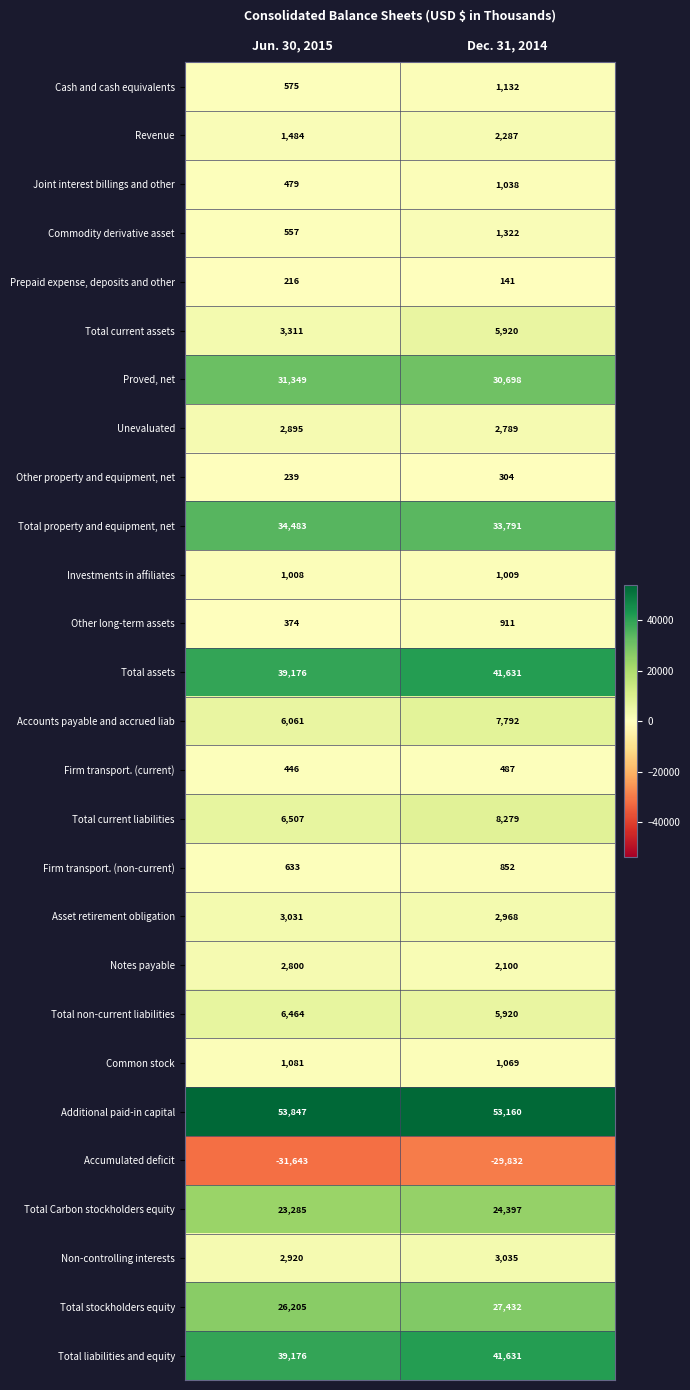

What is the spread (max minus min) of values at Jun. 30, 2015?

85490